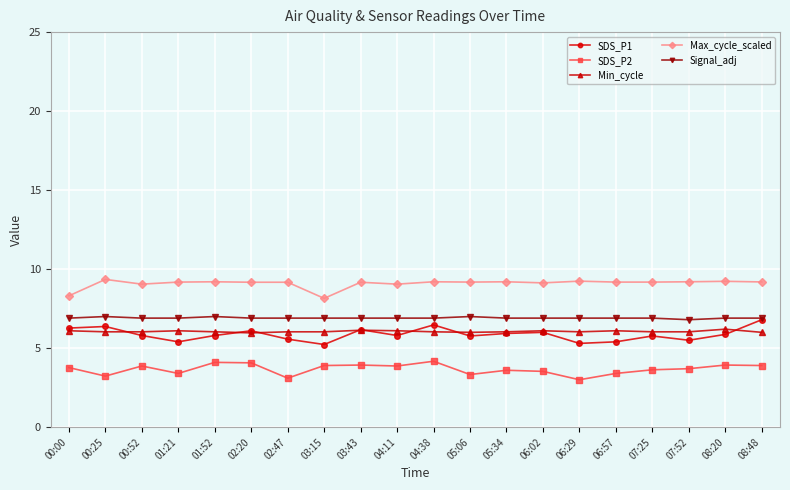

What is the difference between the maximum and minimum values in the SDS_P1 series?

1.6